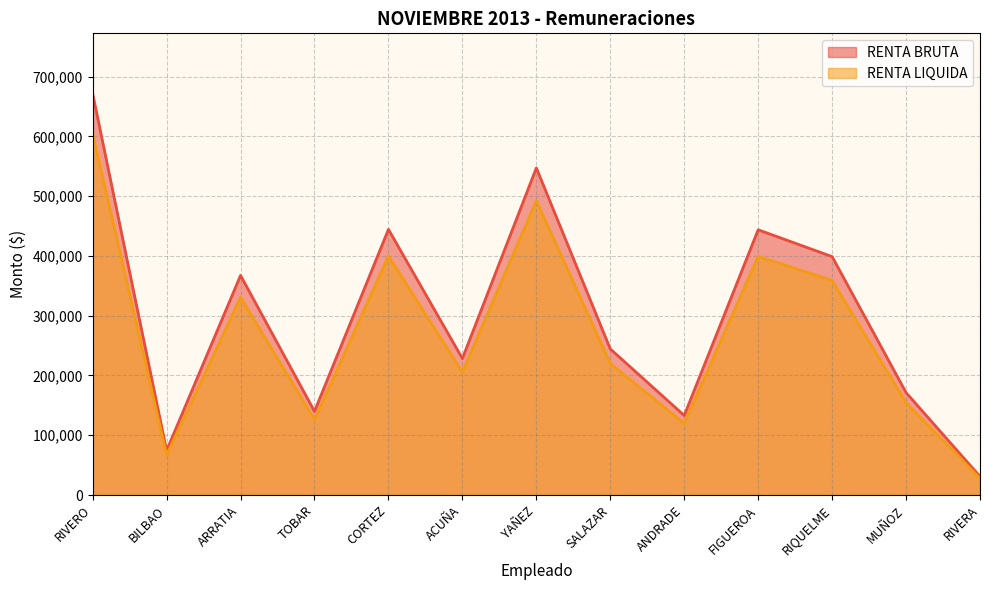

Does the chart display data point markers on the line(s)?

No